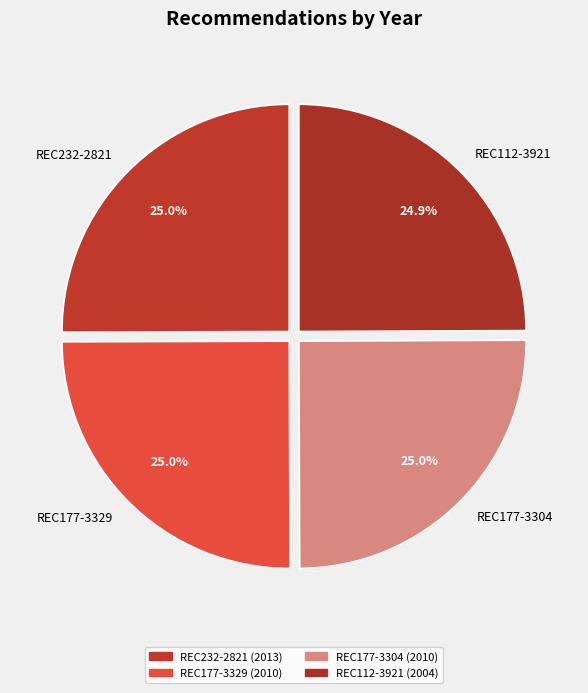

The REC177-3304 slice represents 36% of the pie. True or false?

False